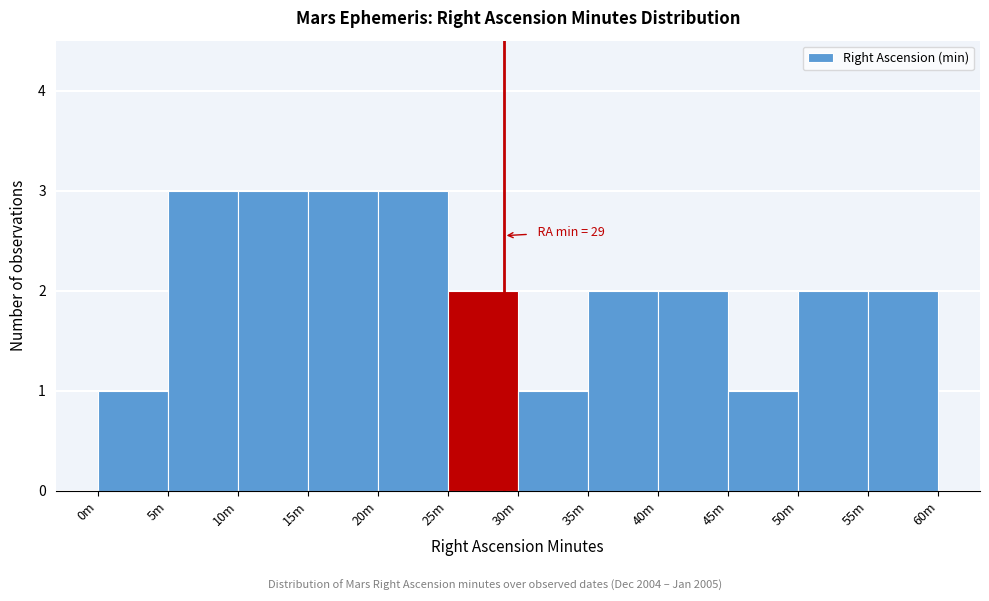

Reading left to right, what are all the values shown in this chart?

0m=1	5m=3	10m=3	15m=3	20m=3	25m=2	30m=1	35m=2	40m=2	45m=1	50m=2	55m=2